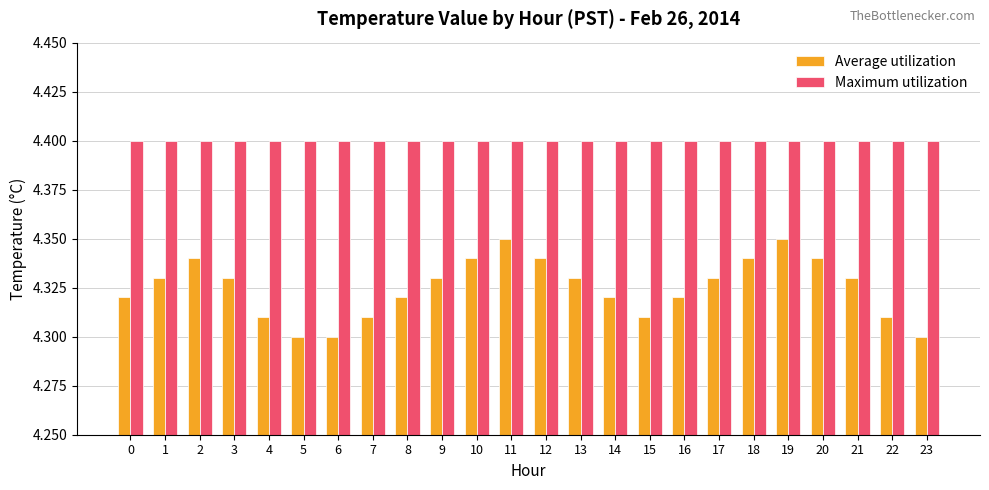

Rank the series by their maximum value, from lowest to highest.

Average utilization, Maximum utilization